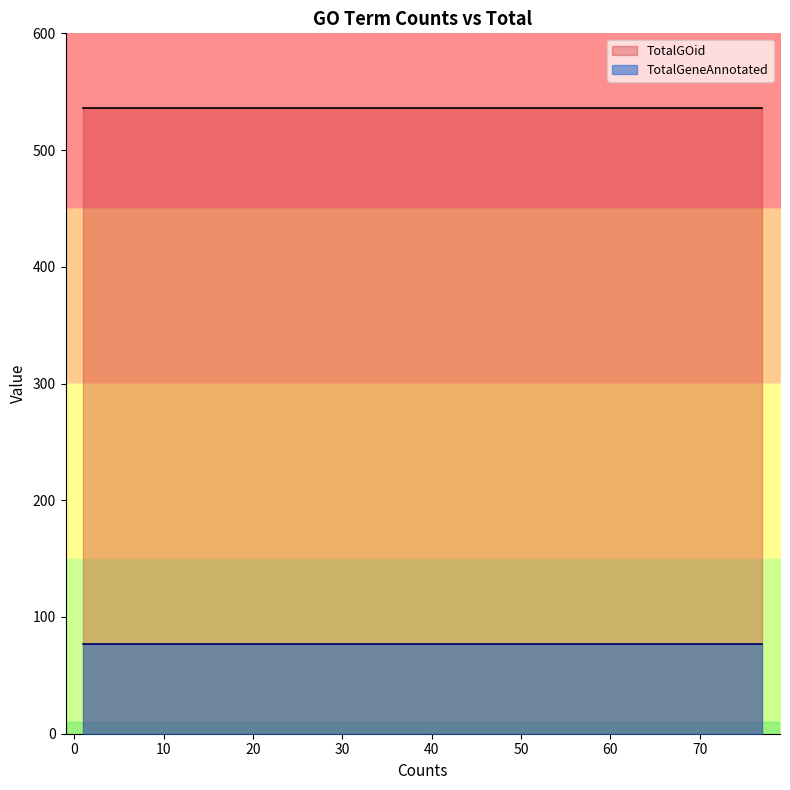

True or false: TotalGOid and TotalGeneAnnotated cross at least once.

False